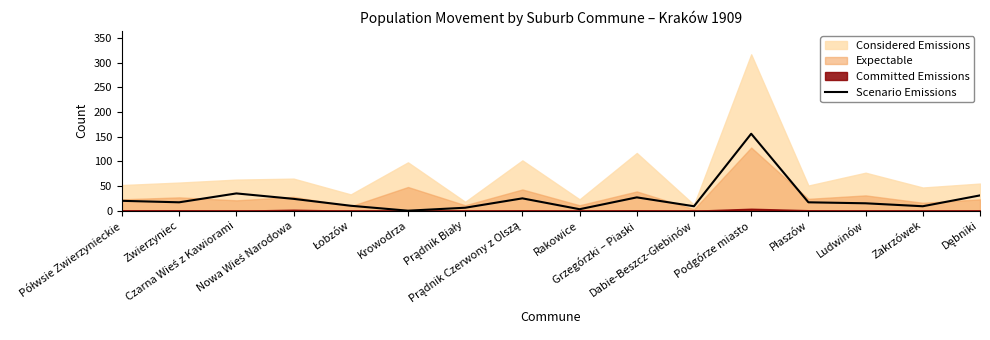

Reading left to right, transcribe all the data shown in this chart.

20	17	35	24	10	0	6	25	3	27	9	156	17	15	9	31